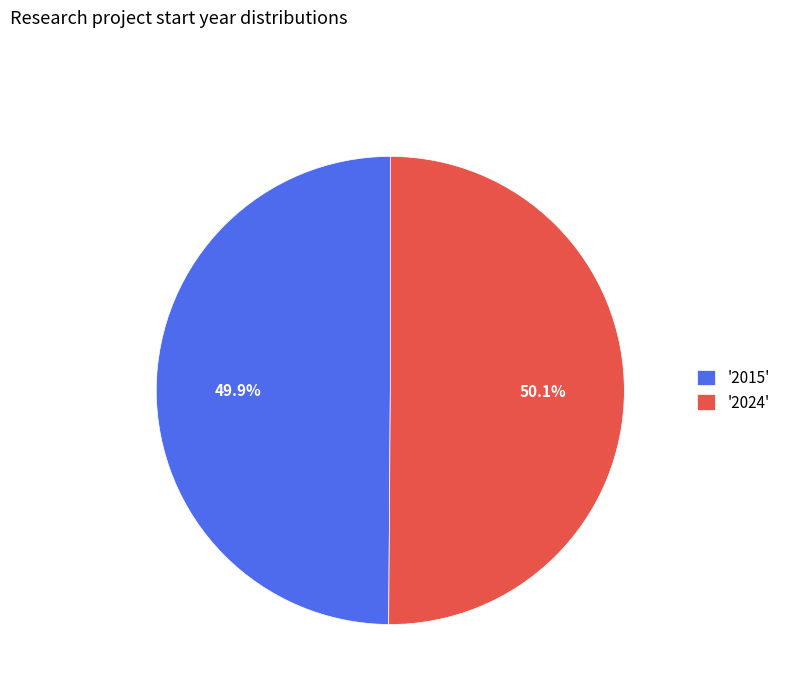

Does any single category account for the majority?

Yes